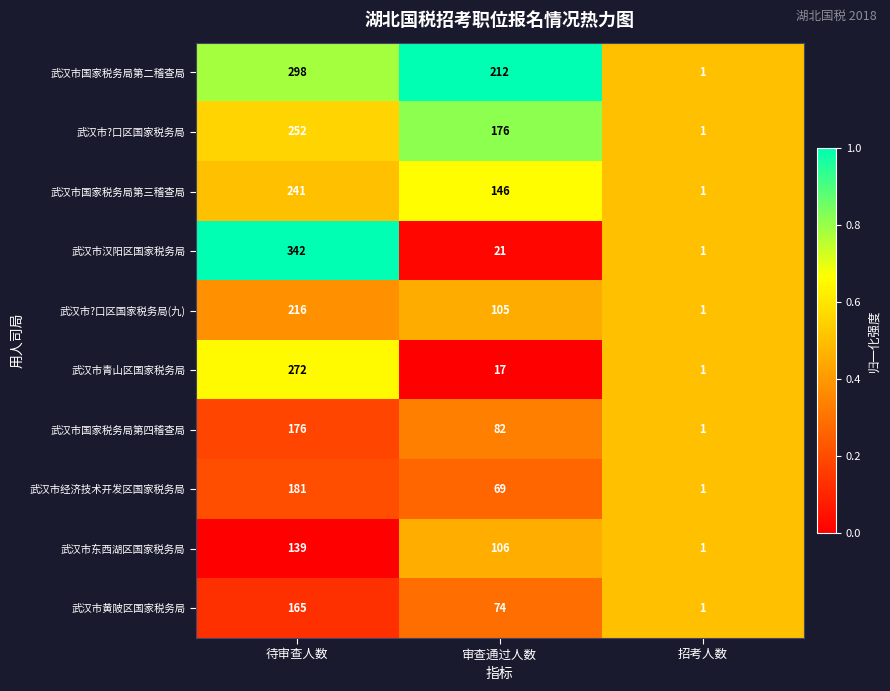

At which category is the sum across all series the highest?

待审查人数